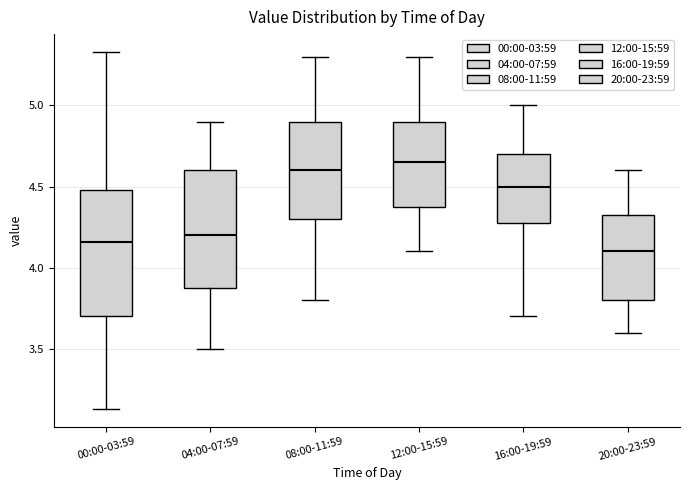

Where is the upper edge of the box for 12:00-15:59 on the y-axis? The values are not printed on the chart, so give them approximately, as read against the axis.

4.90